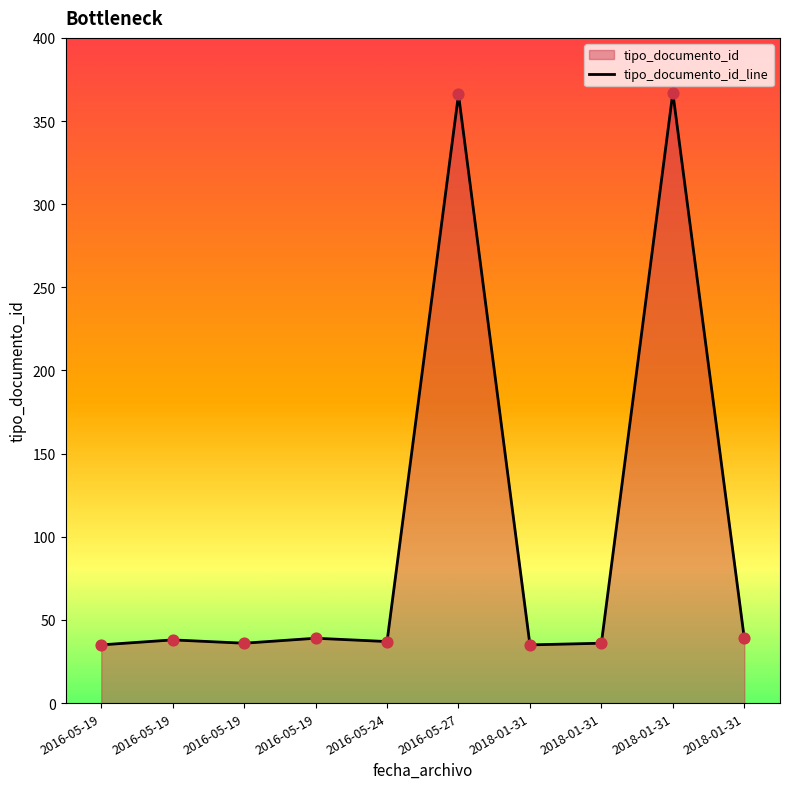

What is the change in value from 2016-05-19 to 2016-05-19?

+4